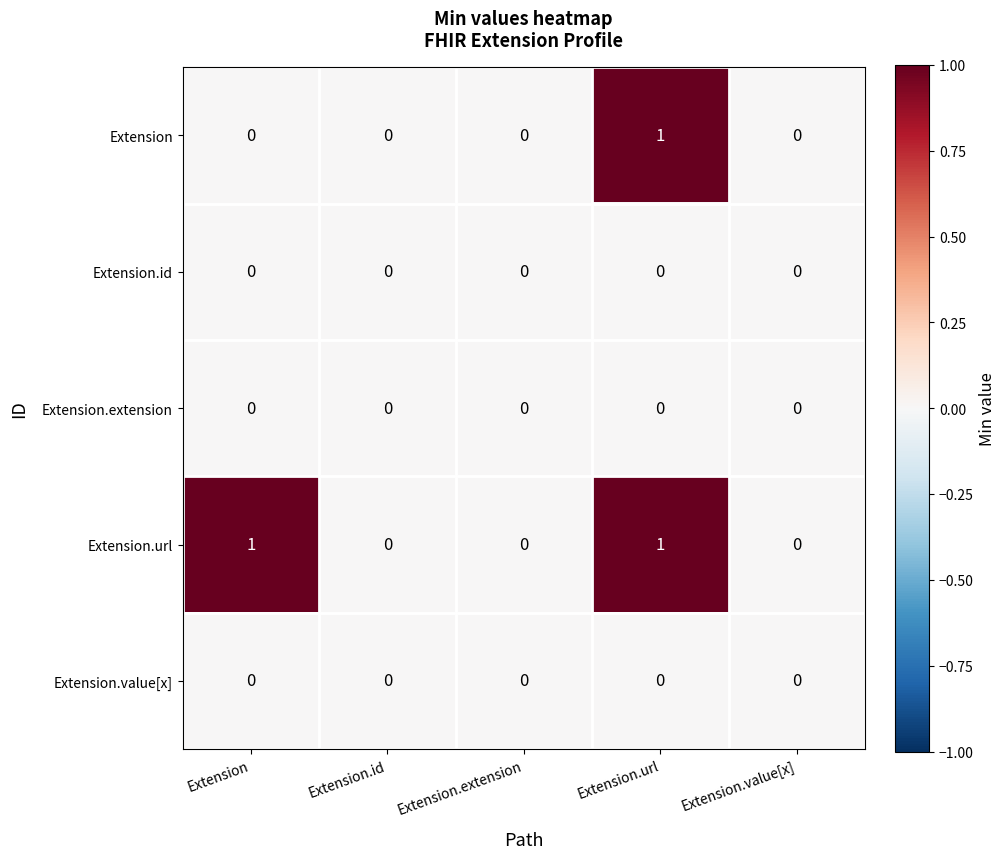

What is the total value across all series at Extension?

1